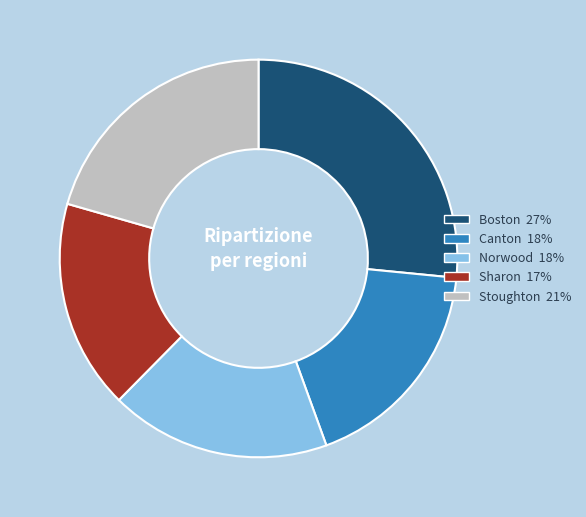

Approximately how many times larger is the value at Sharon compared to Boston?

0.6